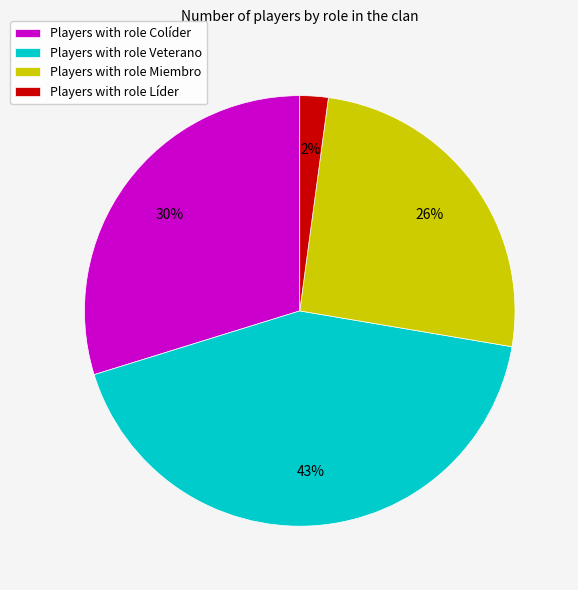

How many segments does this pie chart have?

4